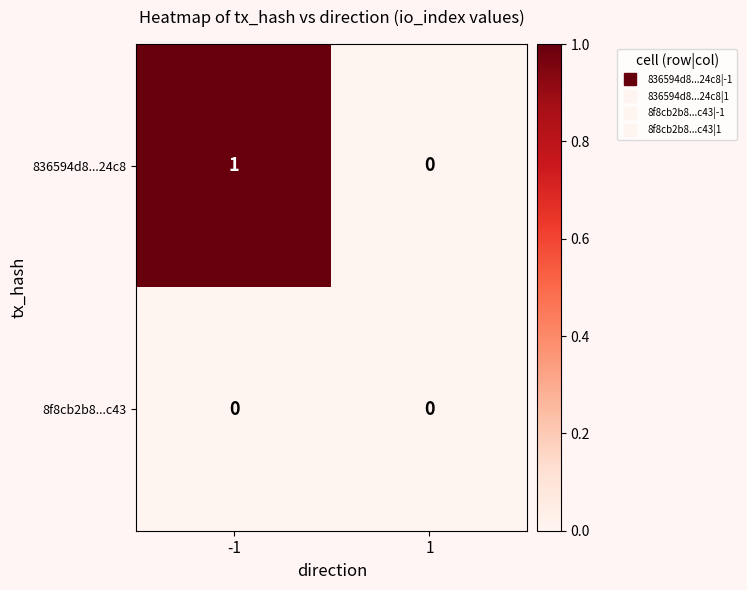

Rank the series at -1 from highest to lowest value.

836594d8...24c8, 8f8cb2b8...c43